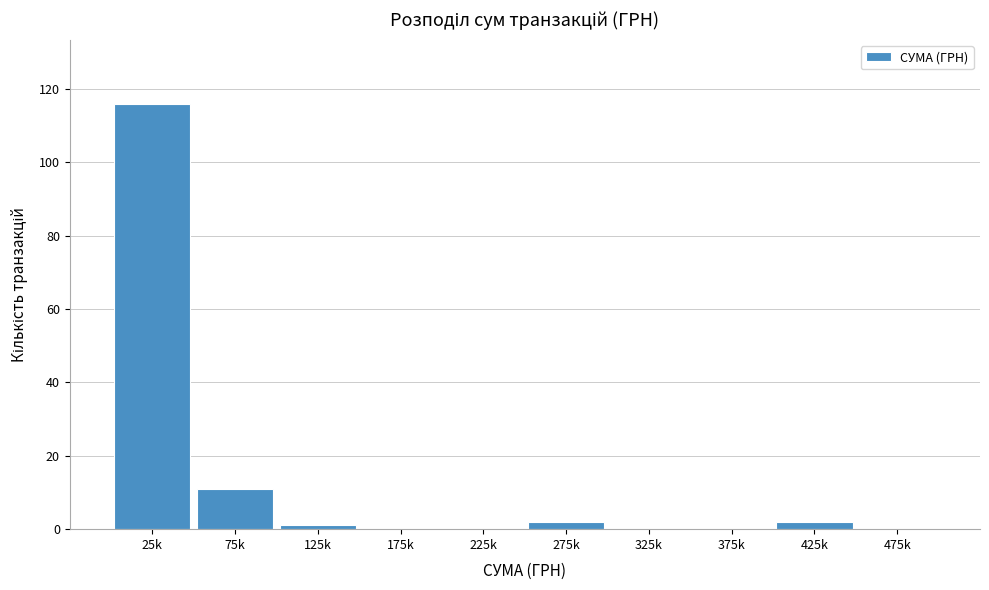

Reading left to right, list all the values displayed in this chart.

25k=116	75k=11	125k=1	175k=0	225k=0	275k=2	325k=0	375k=0	425k=2	475k=0